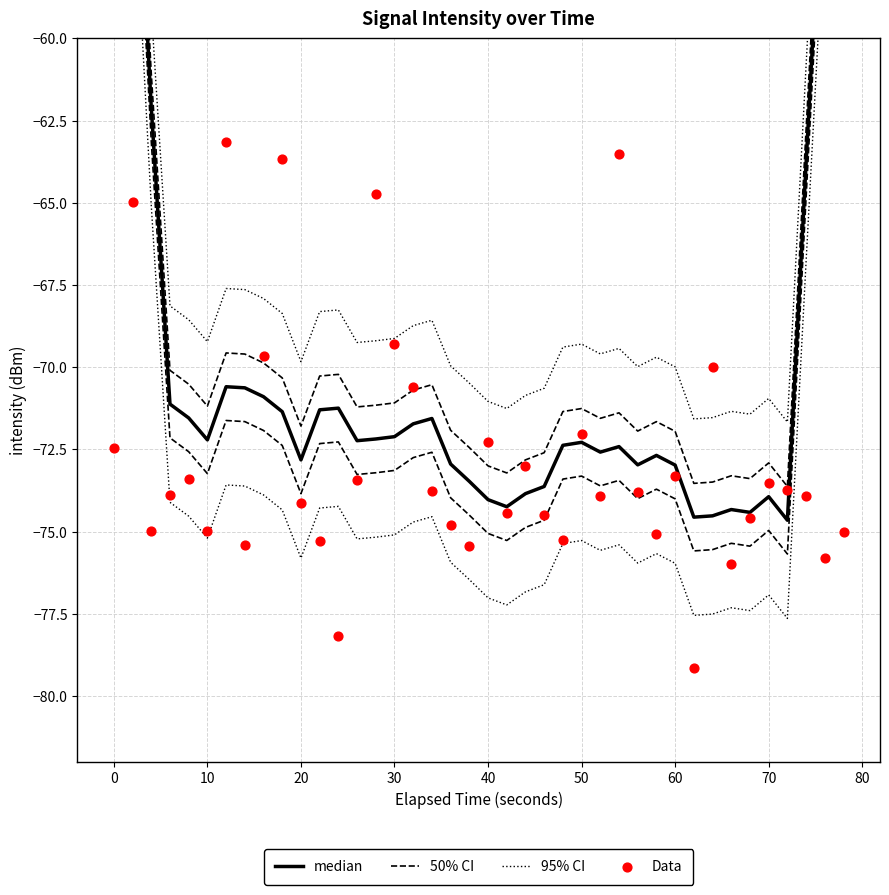

Which series reaches the minimum Y coordinate?

Data